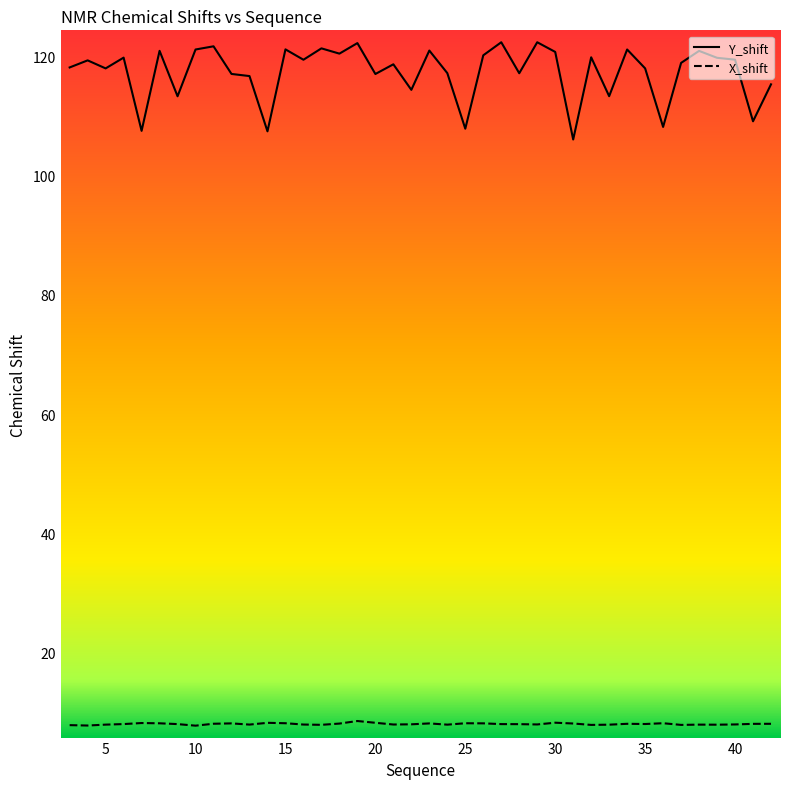

True or false: X_shift and Y_shift intersect in this chart.

False